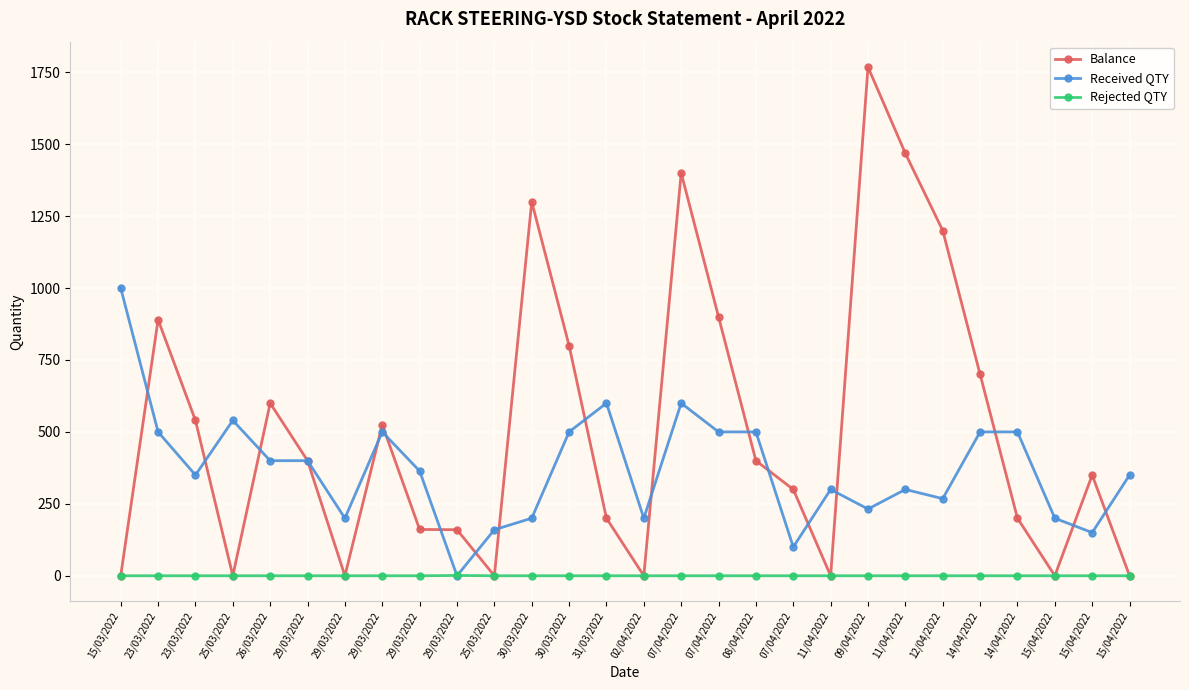

Where does the Received QTY series first go above 364?

15/03/2022